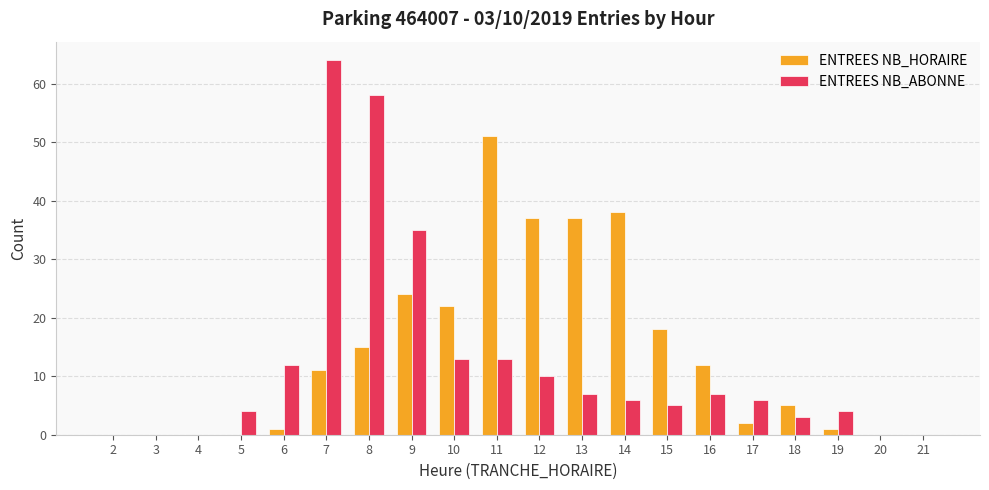

At which label does ENTREES NB_HORAIRE reach its peak?

11